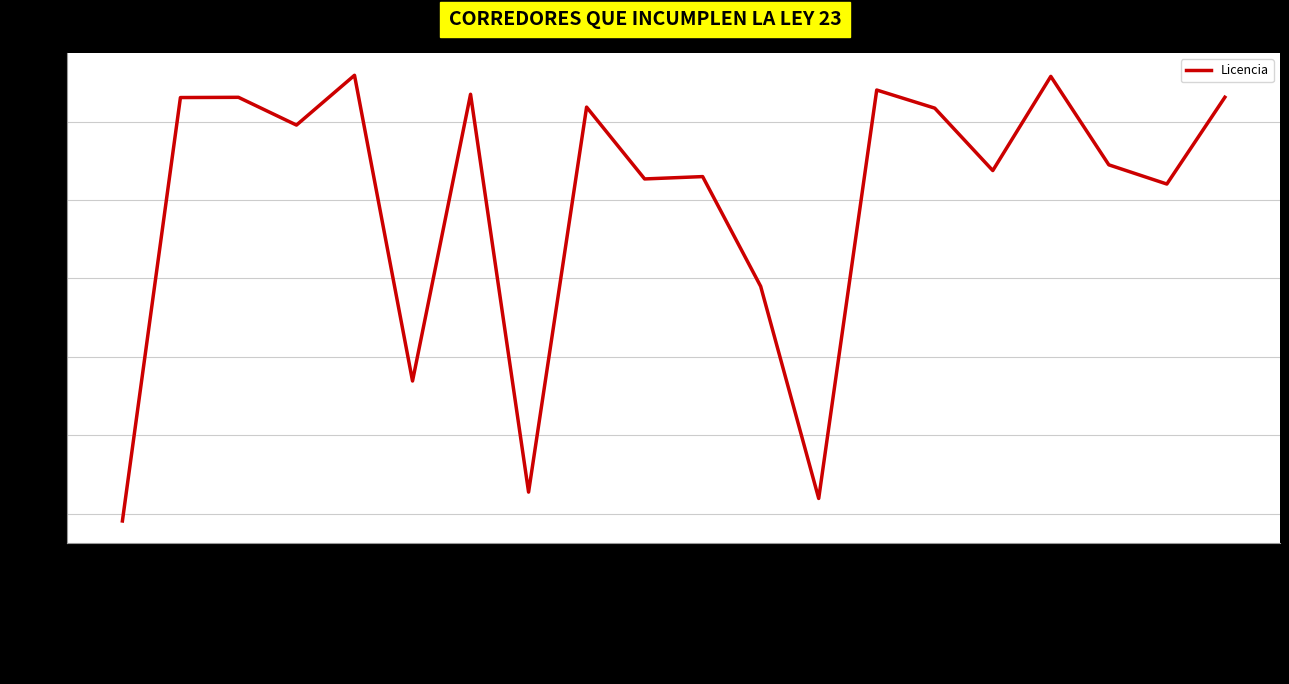

Which has a higher value, ALVAREZ RIERA or AGUILAR HERNANDEZ?

AGUILAR HERNANDEZ